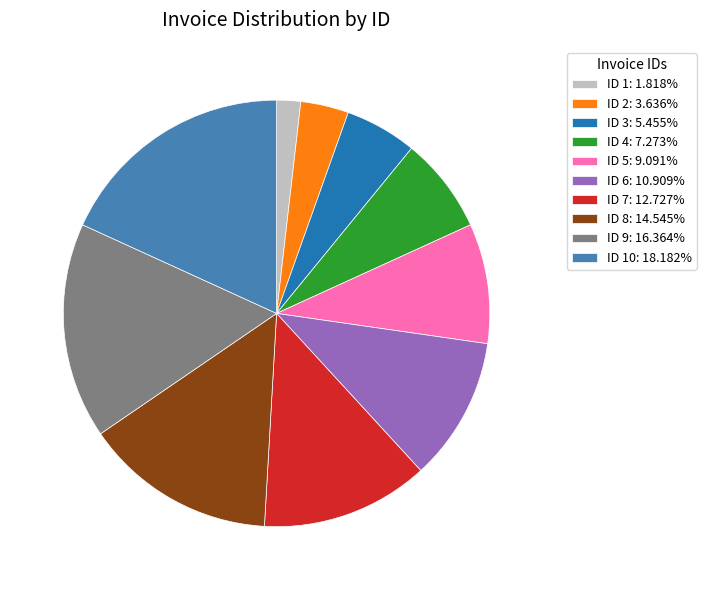

Is ID 9: 16.364% the majority of the pie?

No